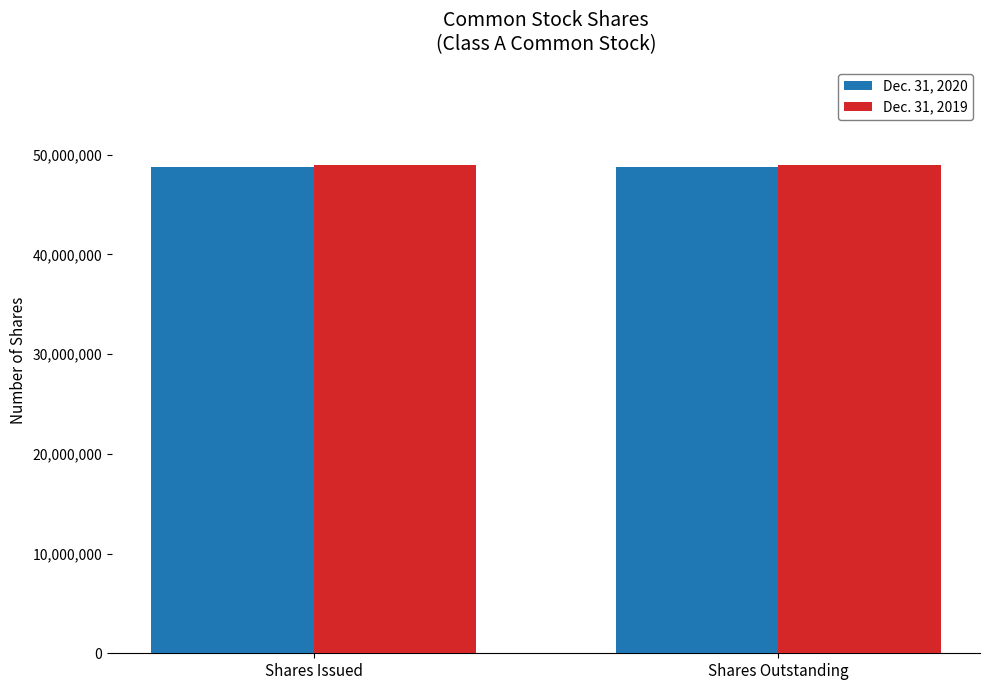

The Dec. 31, 2020 series shows 30006940 at Shares Issued. True or false?

False